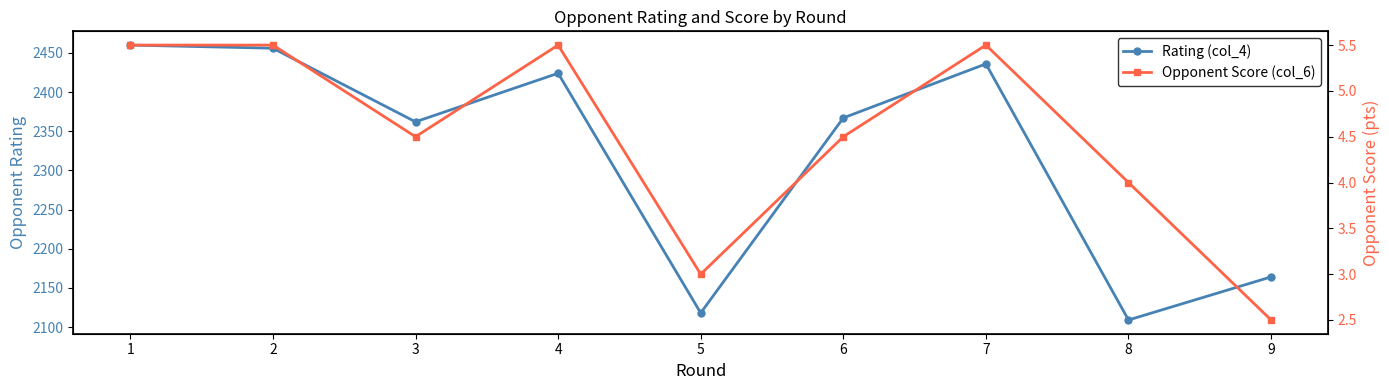

What is the value of the Rating (col_4) point at the 5th from the left?

2118.0